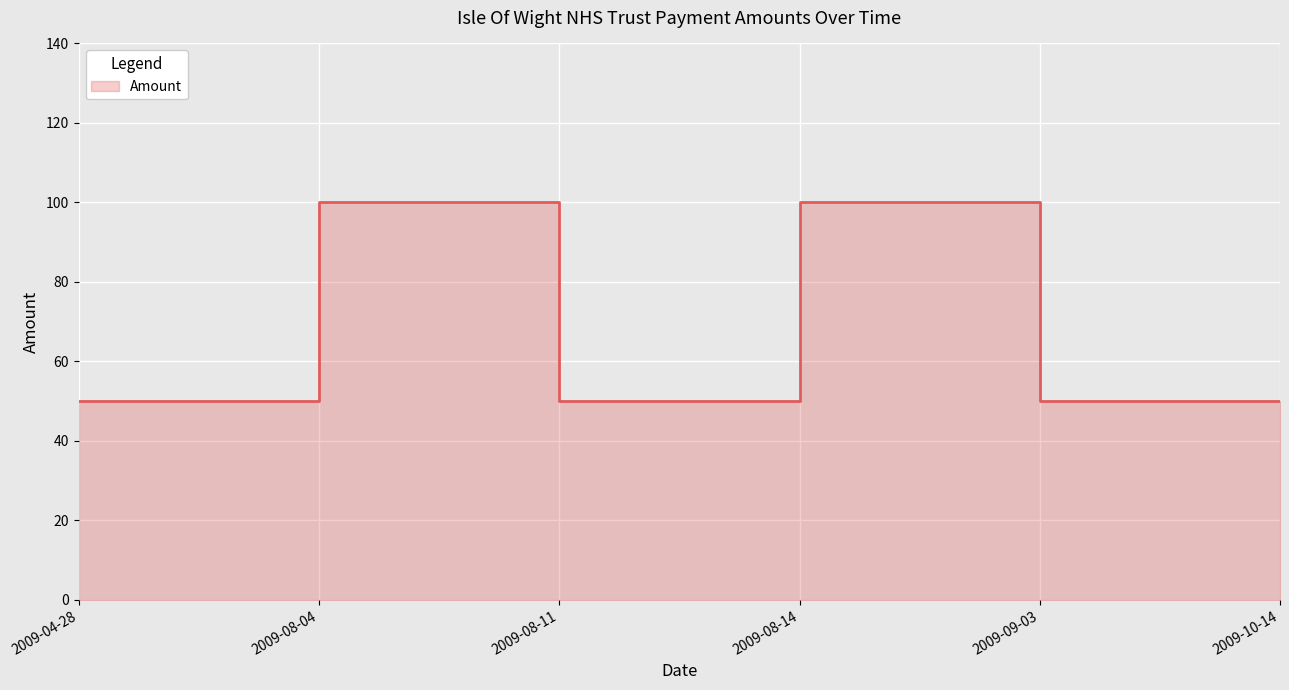

What is the sum of all values?

400